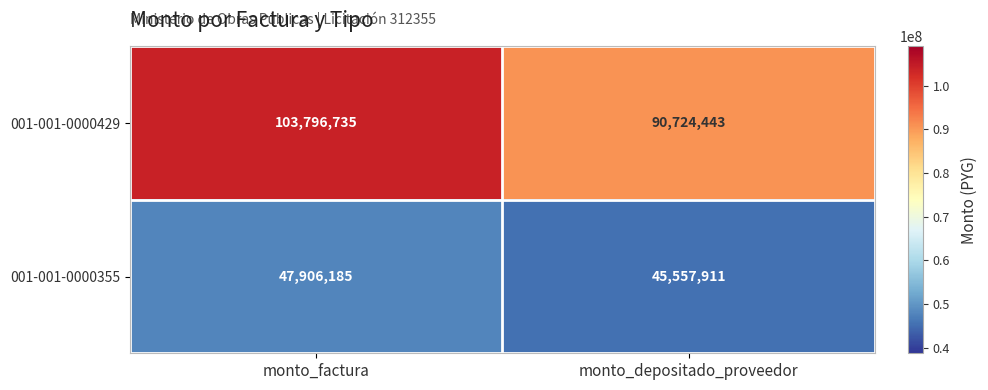

Reading left to right, transcribe all the data shown in this chart.

001-001-0000429: monto_factura=103796735	monto_depositado_proveedor=90724443
001-001-0000355: monto_factura=47906185	monto_depositado_proveedor=45557911